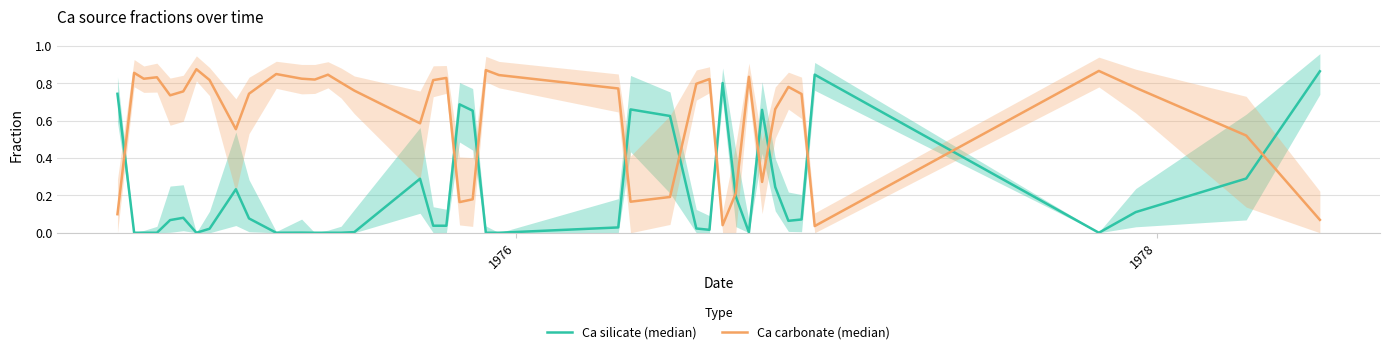

How many interior local valleys does the Ca carbonate (median) series have?

10